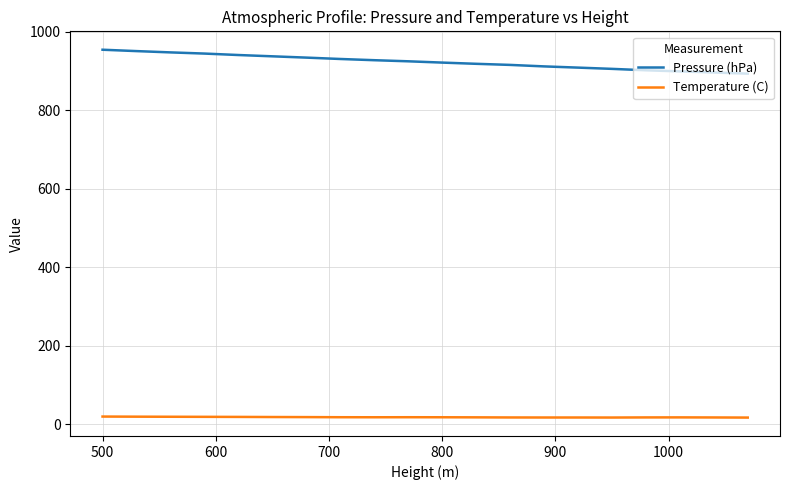

How many values in the Pressure (hPa) series exceed 925?

10